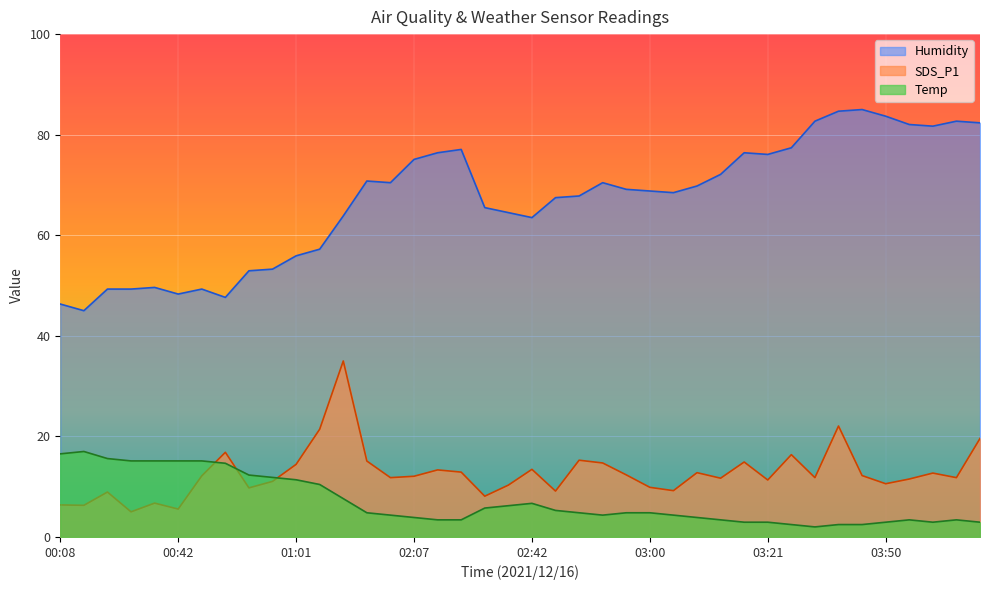

At which category does the chart reach its peak across all series?

03:48